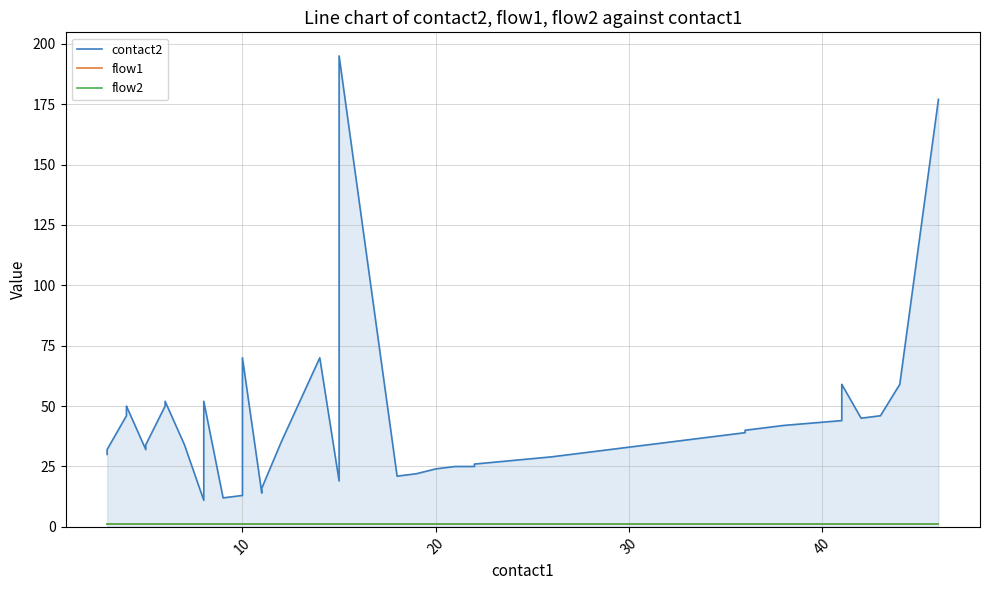

What is the maximum value for flow2?

1